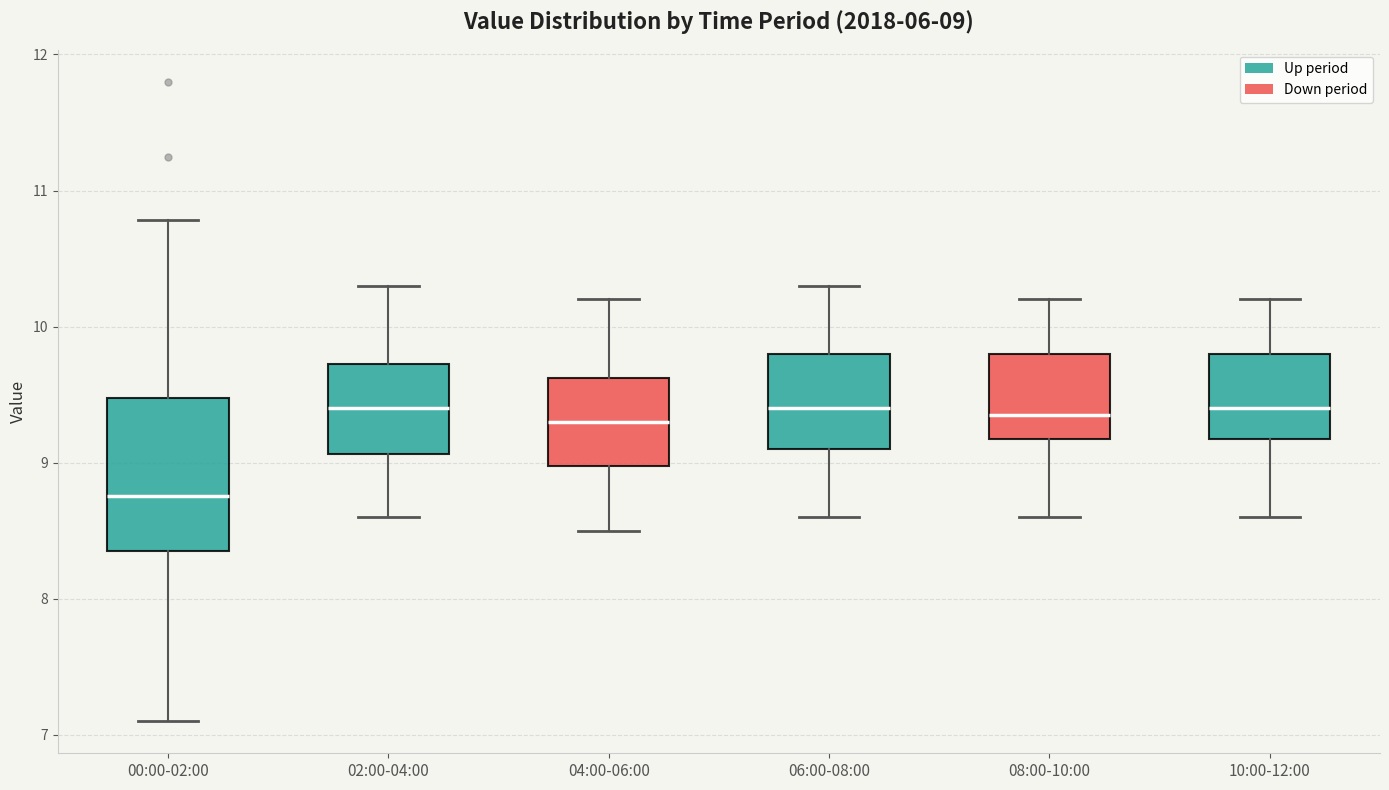

Which box is the tallest, from its lower edge to its upper edge?

00:00-02:00